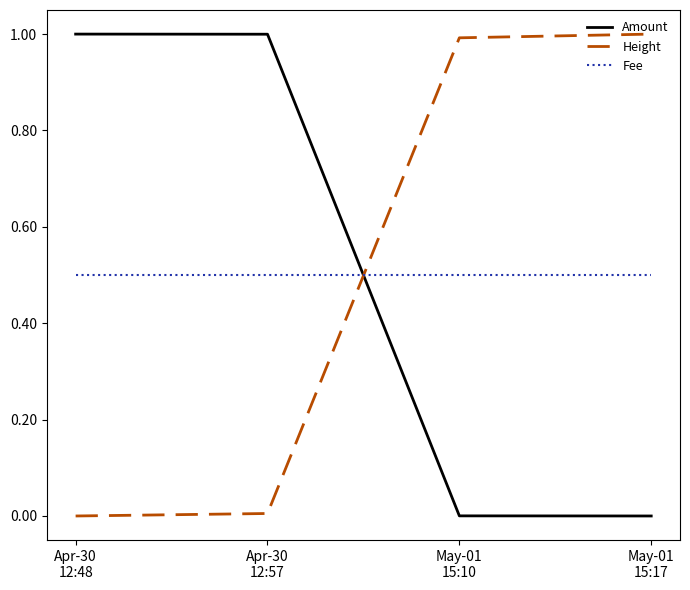

What is the difference between the highest and lowest values at May-01
15:10?

1.0